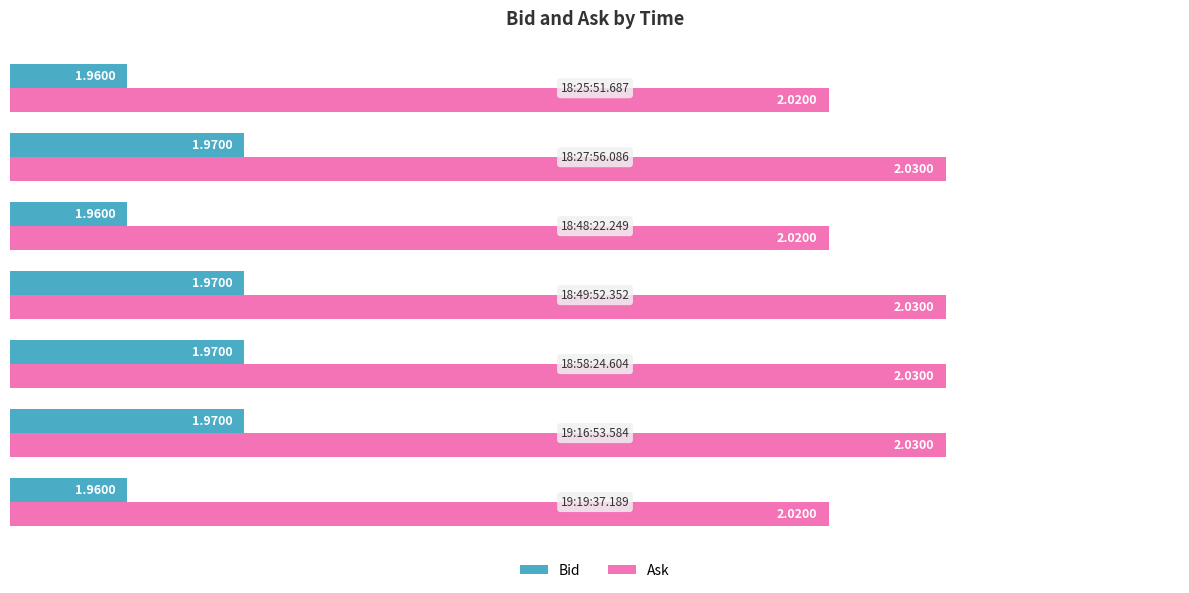

Rank the series by their average value, from lowest to highest.

Bid, Ask